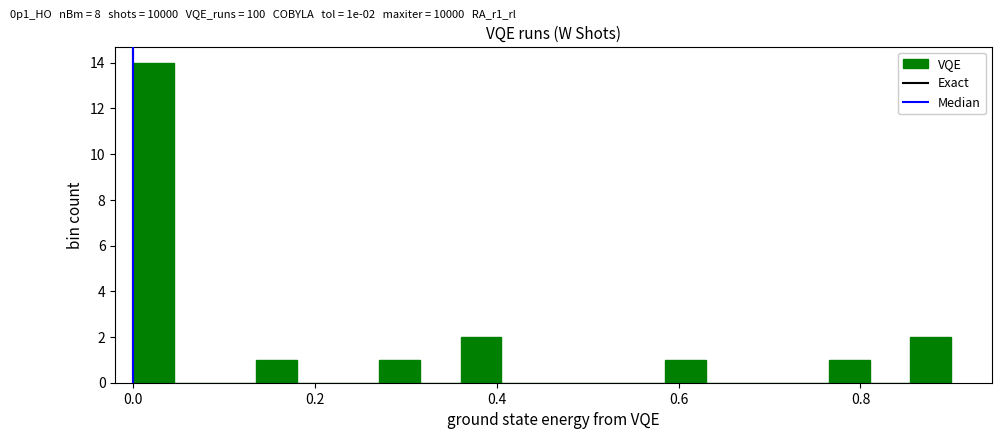

Around what value on the x-axis is the tallest bar? Give the approximate position of its centre, as read against the axis.

0.02